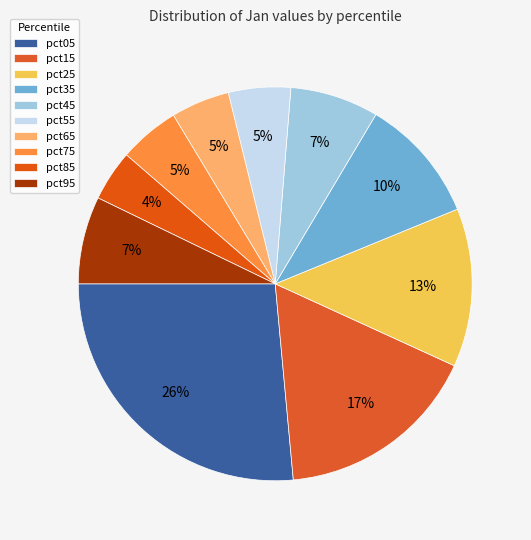

The pct35 slice represents 4% of the pie. True or false?

False